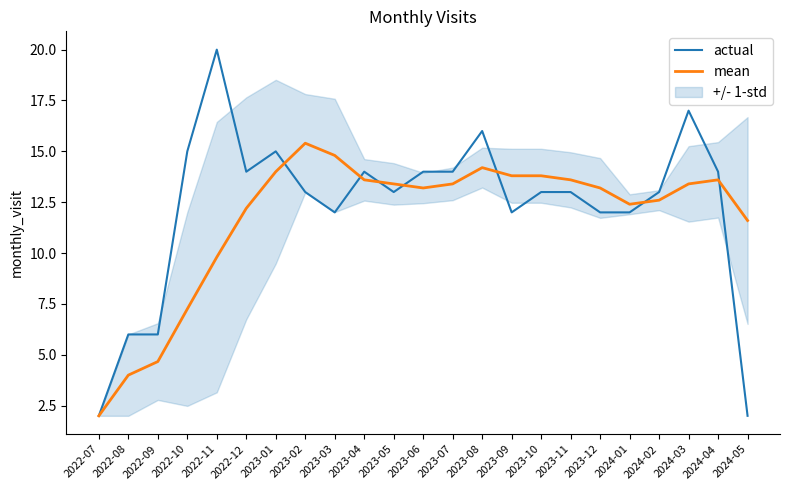

Is it true that mean equals 12.2 at 2022-12?

True